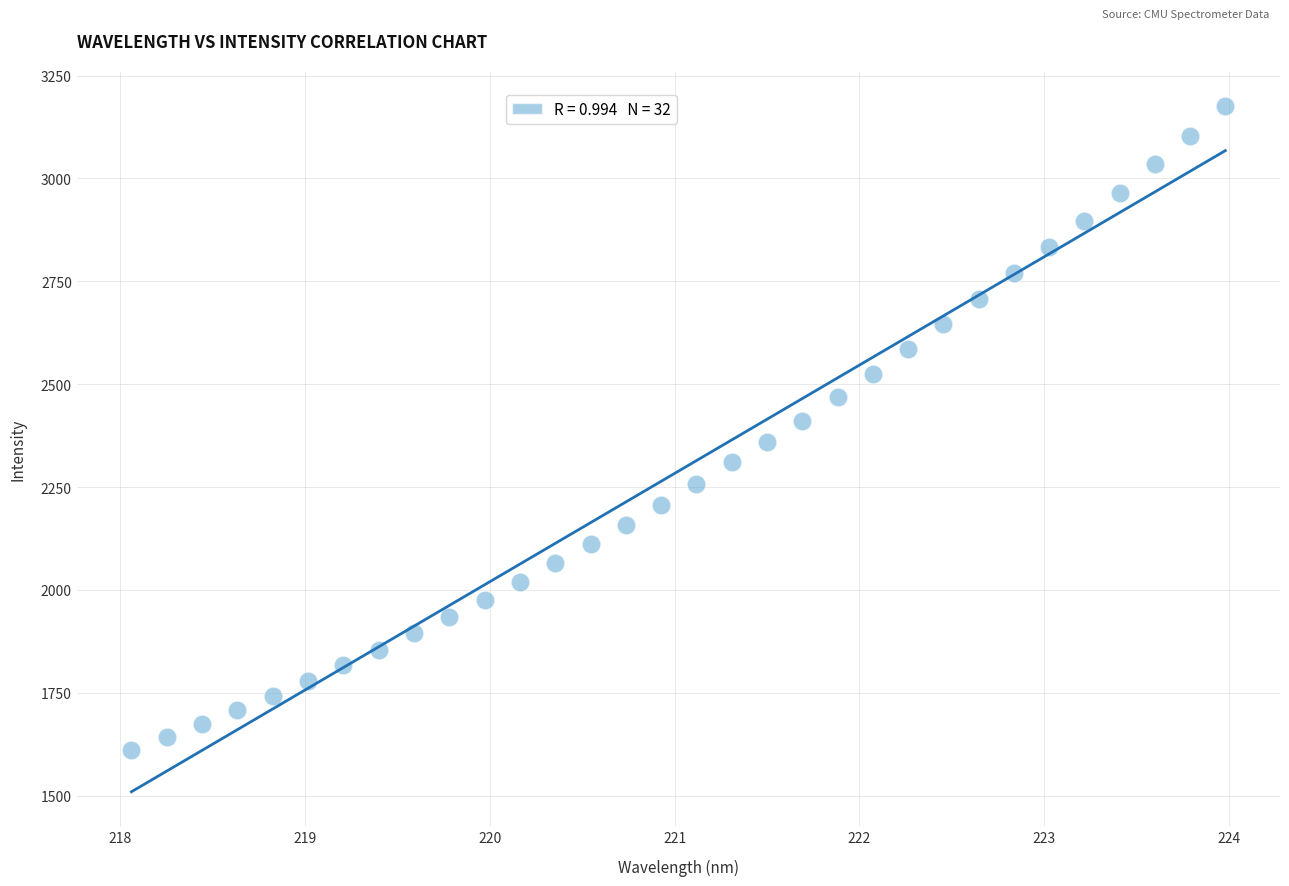

What is the range of Y values (max minus min)?

1563.9